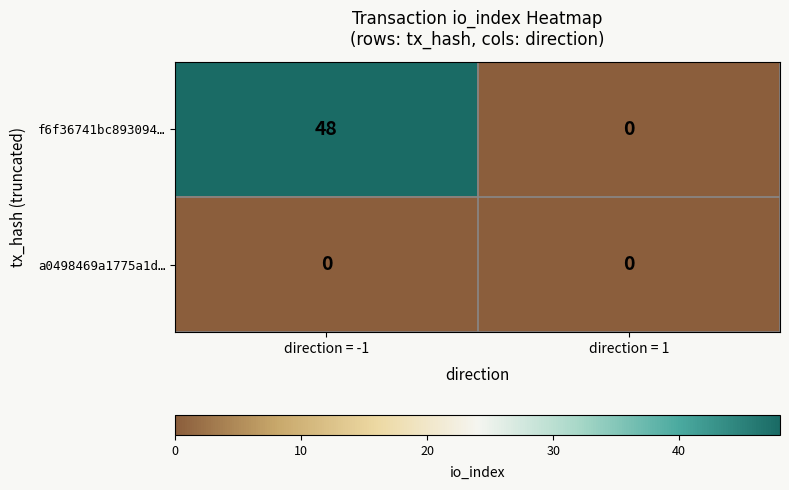

What is the maximum value shown in the chart?

48